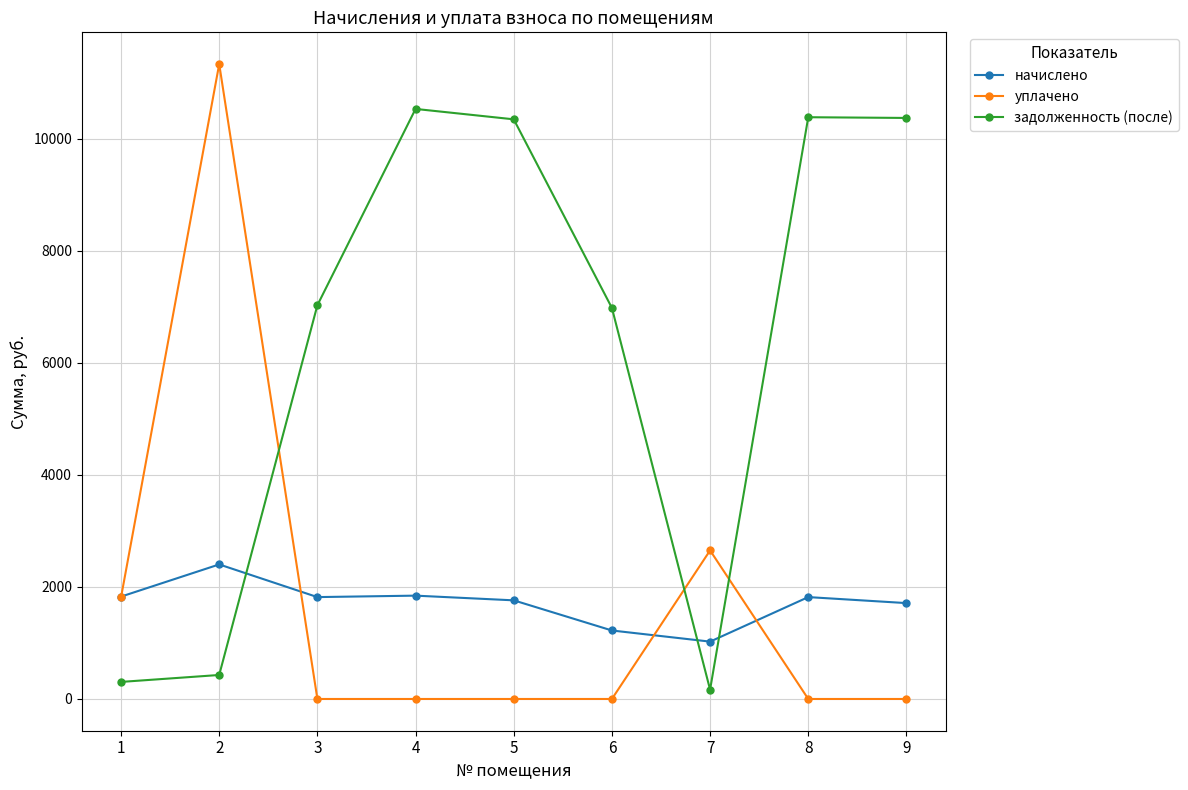

What is the difference between the maximum and second lowest values in the начислено series?

1179.2